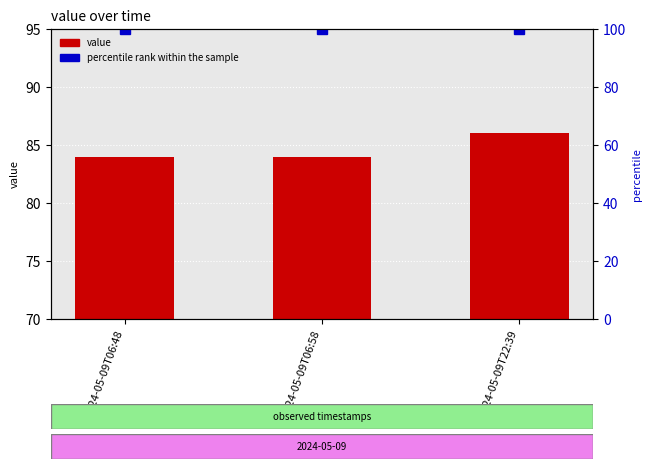

Which series changed the most between 2024-05-09T06:48 and 2024-05-09T22:39?

value